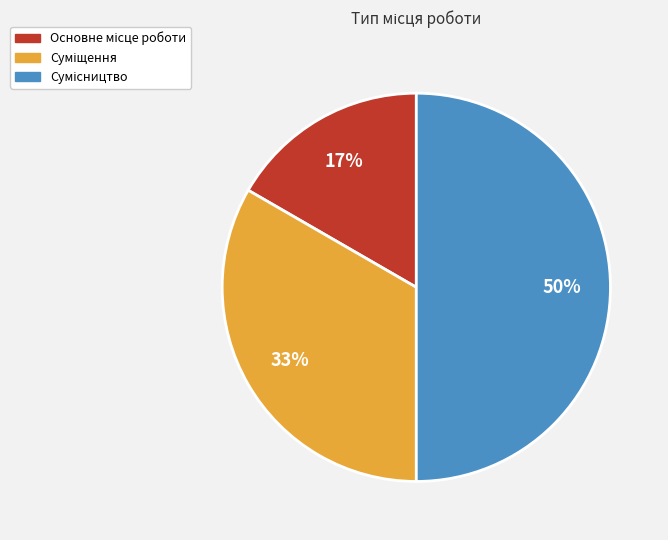

To the nearest percent, what is the difference between the largest and smallest slice percentages?

33%